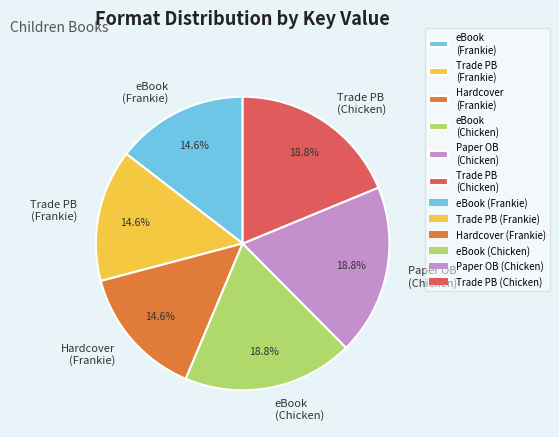

What percentage do Trade PB (Frankie) and eBook (Chicken) together represent?

33.3%